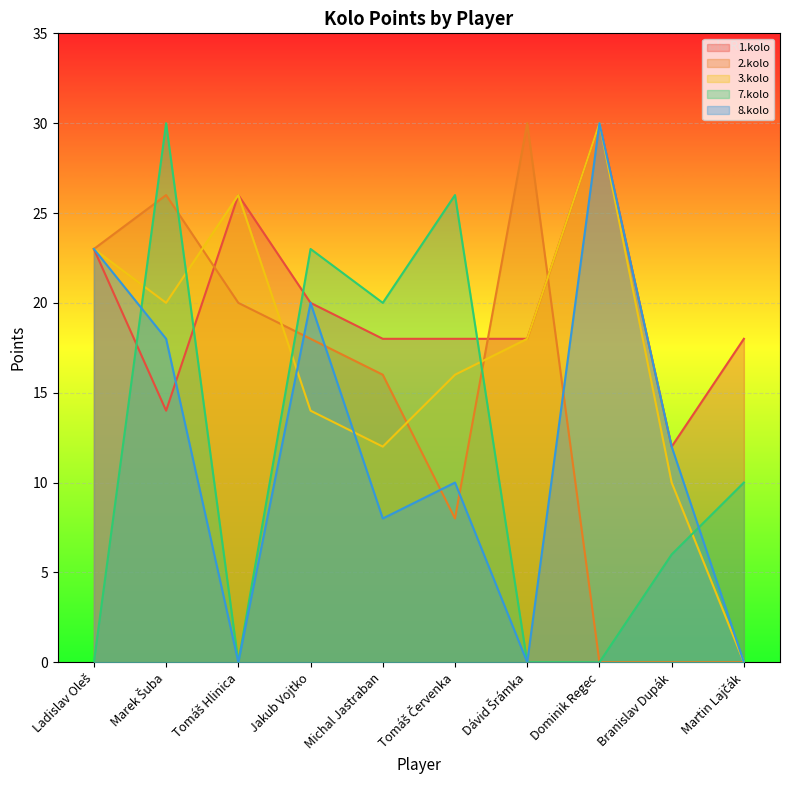

What is the difference between the second highest and second lowest values in the 1.kolo series?

12